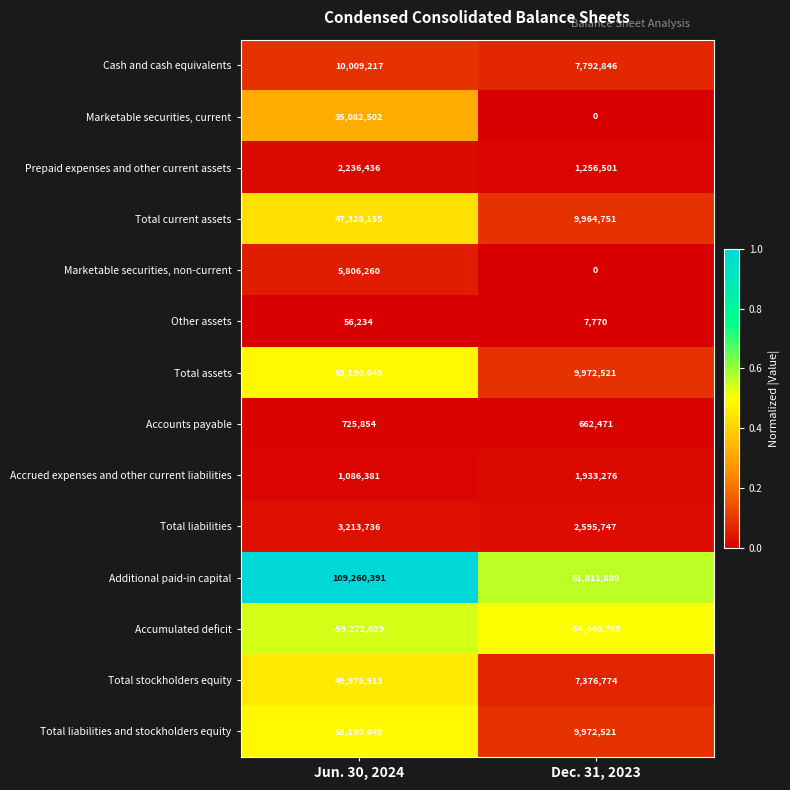

What is the spread (max minus min) of values at Dec. 31, 2023?

116252678